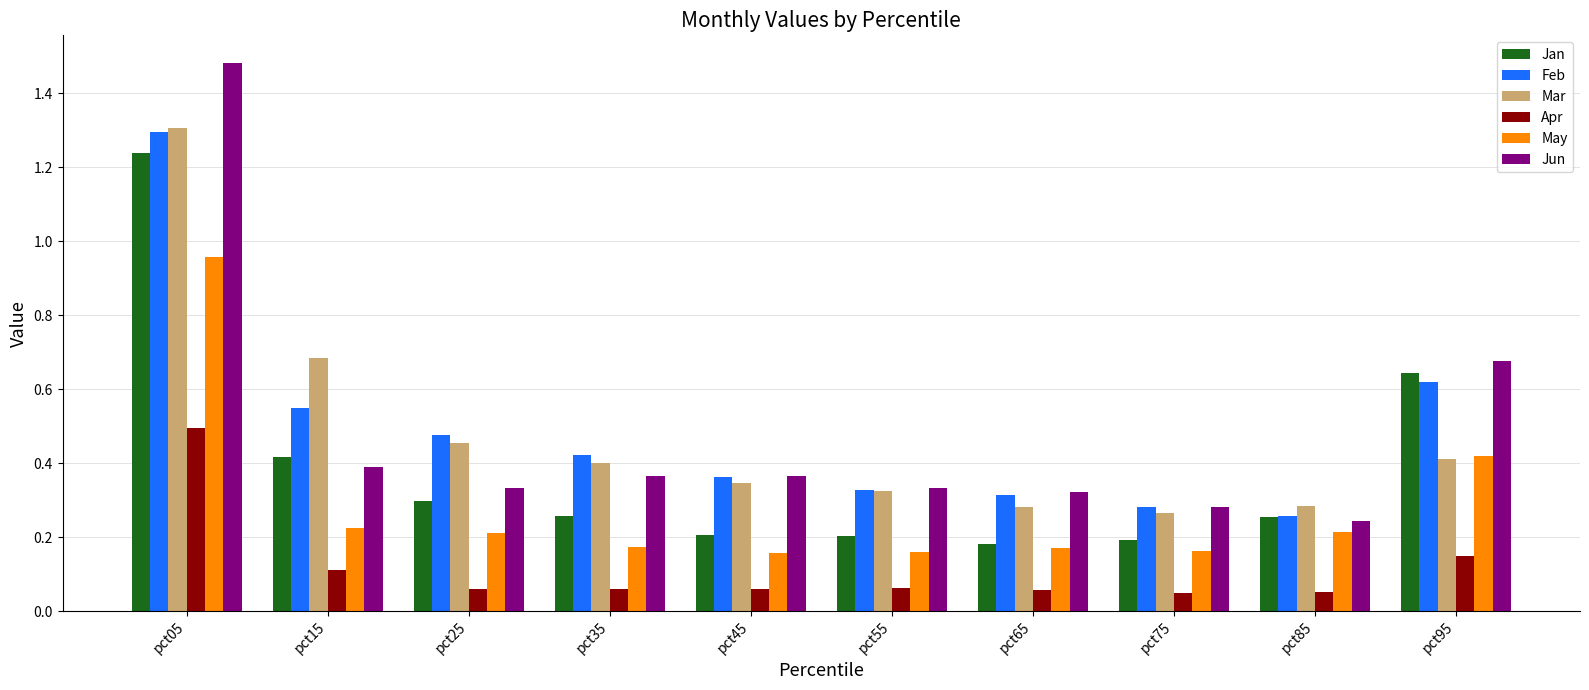

Are the bars grouped side by side (vs. stacked)?

Yes